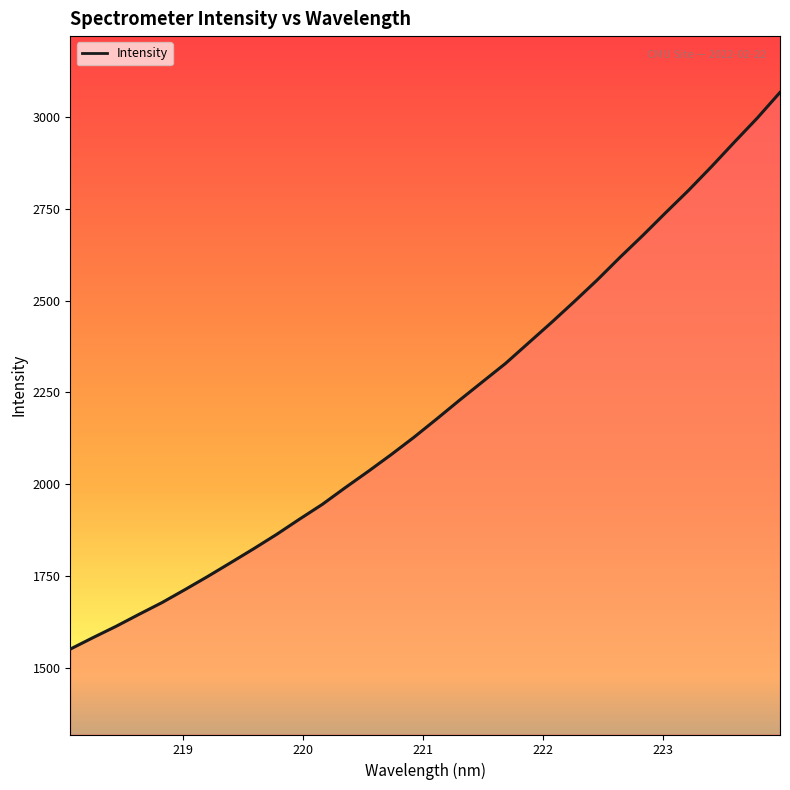

What is the maximum value shown in the chart?

3067.2